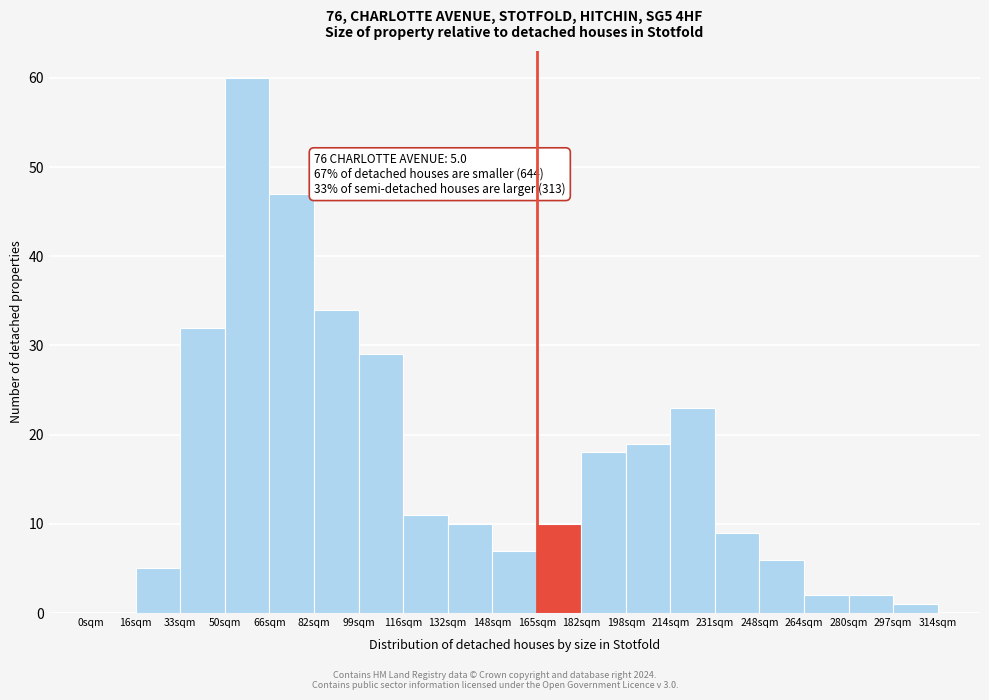

Reading right to left, transcribe all the data shown in this chart.

297sqm=1	280sqm=2	264sqm=2	248sqm=6	231sqm=9	214sqm=23	198sqm=19	182sqm=18	165sqm=10	148sqm=7	132sqm=10	116sqm=11	99sqm=29	82sqm=34	66sqm=47	50sqm=60	33sqm=32	16sqm=5	0sqm=0